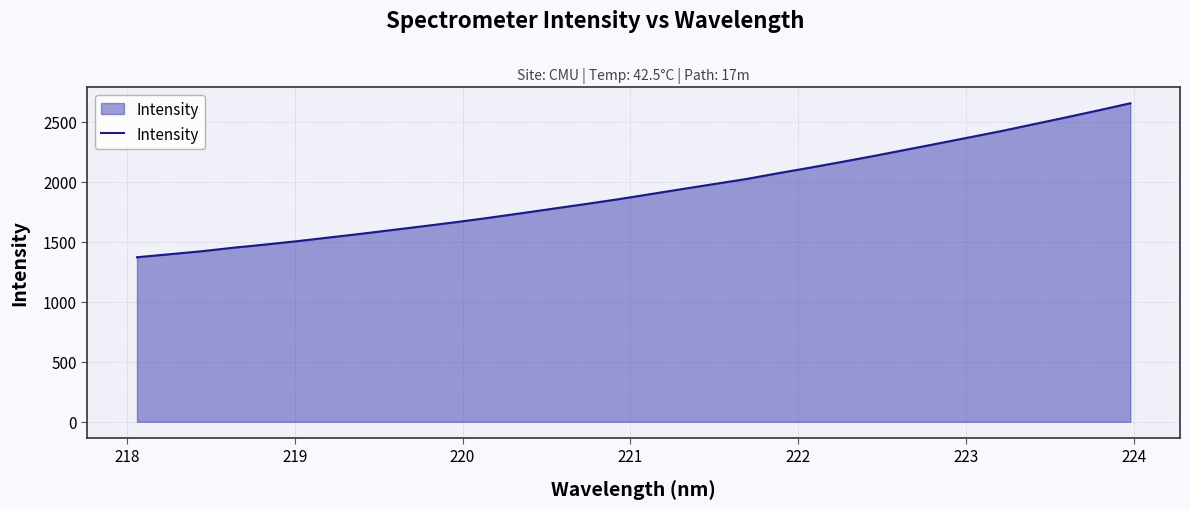

What is the difference between the maximum and minimum values?

1283.1